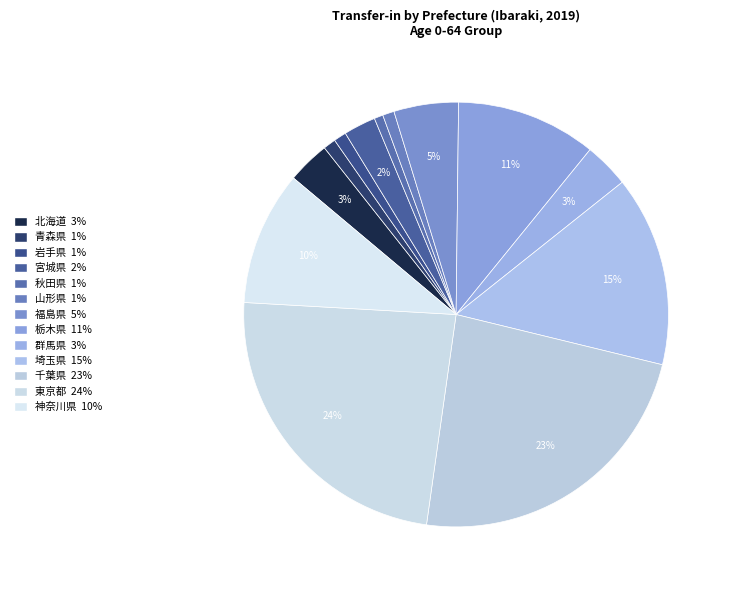

How many slices are in this pie chart?

13